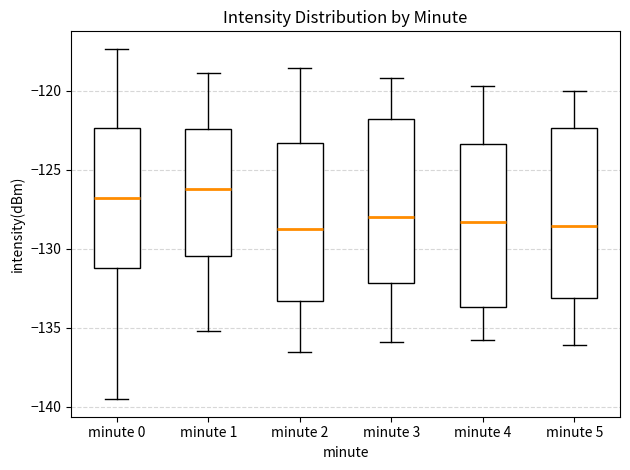

Reading left to right, read every box against the y-axis: the position of its median line, the range the box covers, and the ends of its whiskers. The values are not printed on the chart, so give them approximately, as read against the axis.

minute 0: median -127.0, box -131.0 to -122.5, whiskers -139.5 to -117.5
minute 1: median -126.0, box -130.5 to -122.5, whiskers -135.0 to -119.0
minute 2: median -128.5, box -133.5 to -123.5, whiskers -136.5 to -118.5
minute 3: median -128.0, box -132.0 to -122.0, whiskers -136.0 to -119.0
minute 4: median -128.5, box -133.5 to -123.5, whiskers -136.0 to -119.5
minute 5: median -128.5, box -133.0 to -122.5, whiskers -136.0 to -120.0